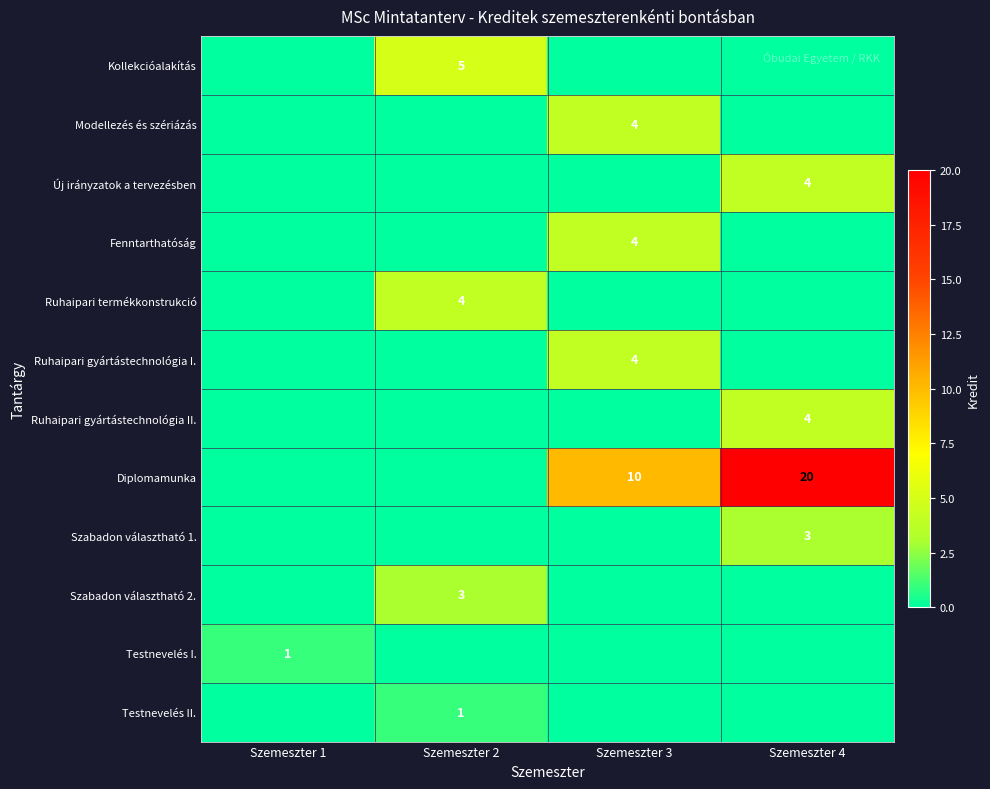

The Modellezés és szériázás series shows 4 at Szemeszter 3. True or false?

True